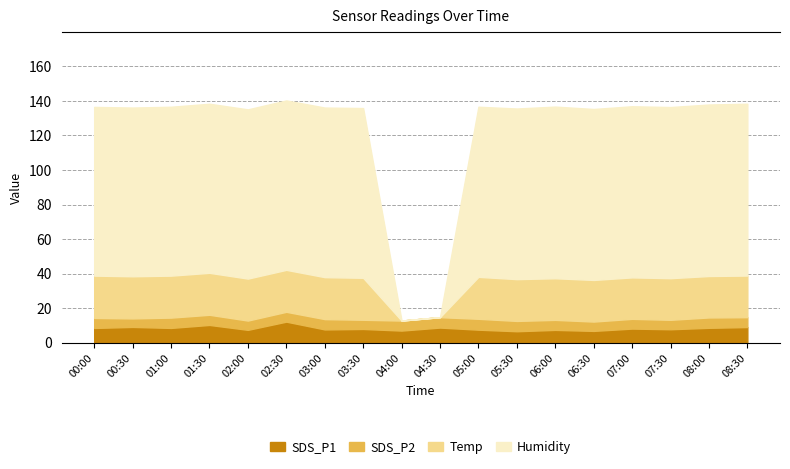

How many lines are shown in the chart?

4